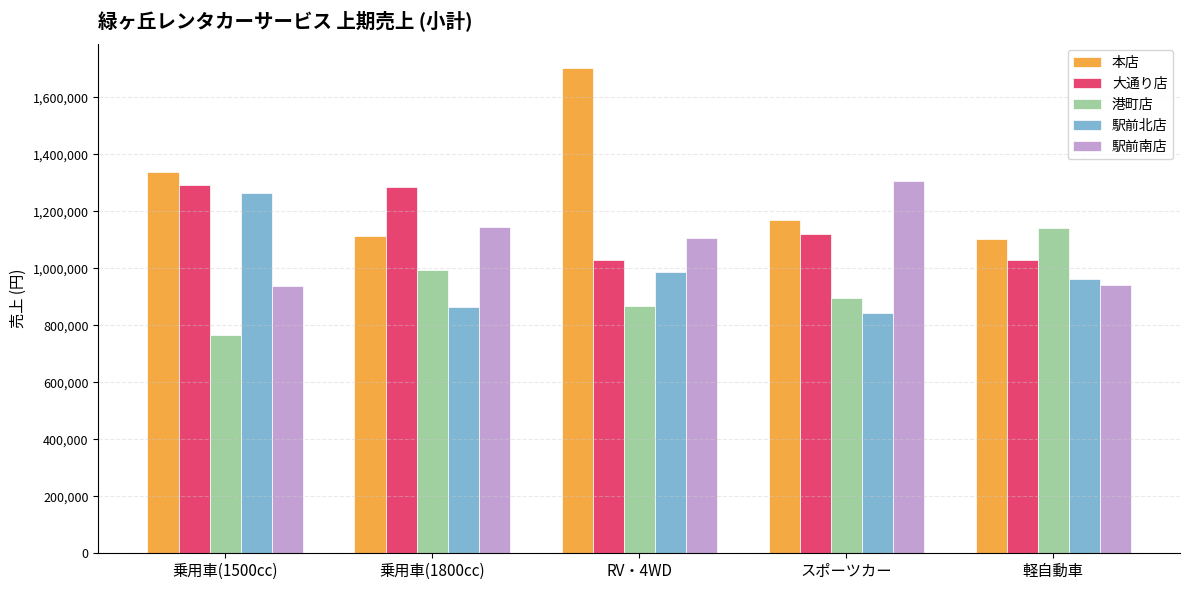

How many bars are there in total?

25